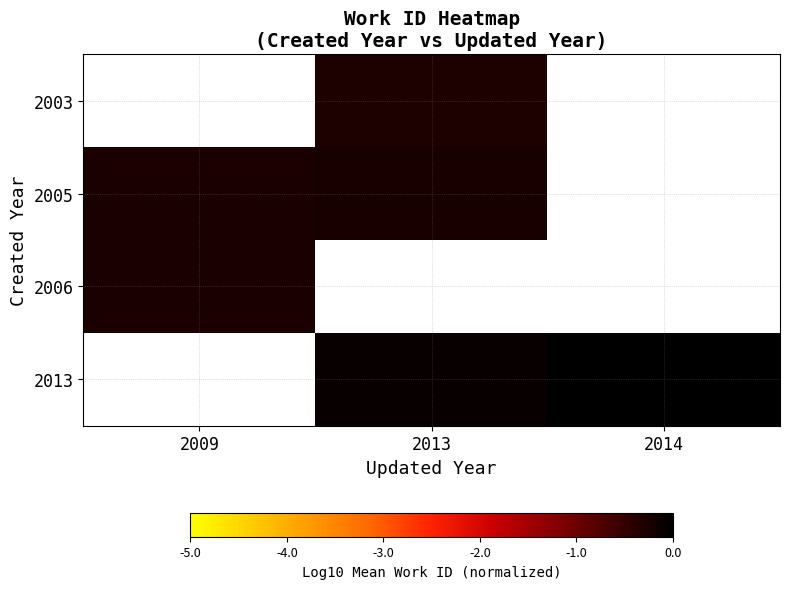

What is the difference between the 2013 values at 2014 and 2013?

0.1